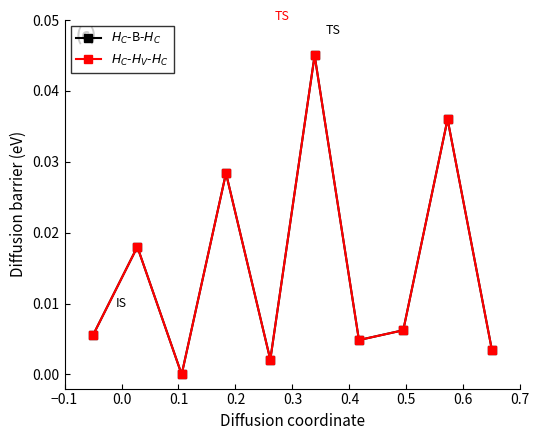

Which category has the lowest value across all series?

0.1